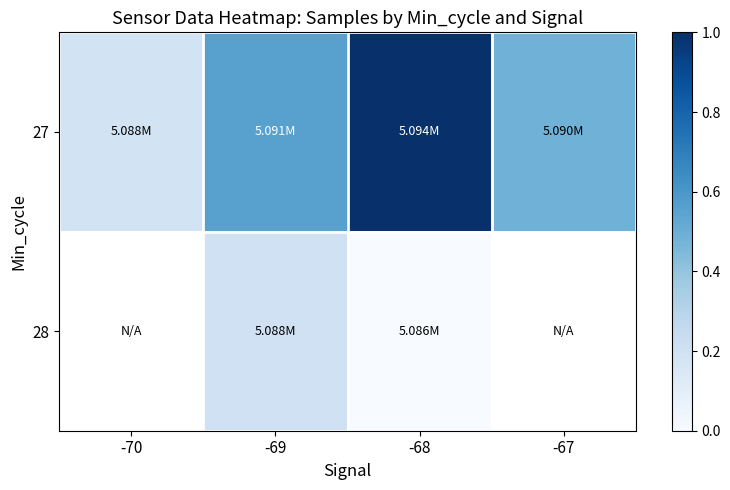

How many 27 values are between 0 and 1?

4